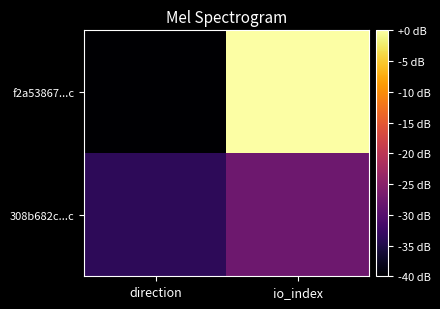

Which series has the largest total across all categories?

f2a53867...c